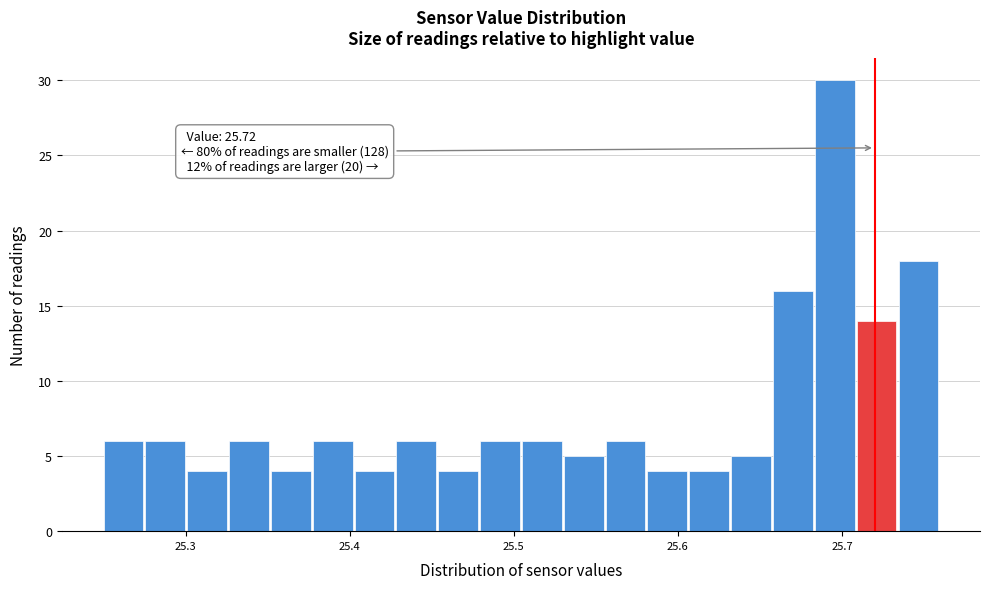

Around what value on the x-axis is the tallest bar? Give the approximate position of its centre, as read against the axis.

25.70